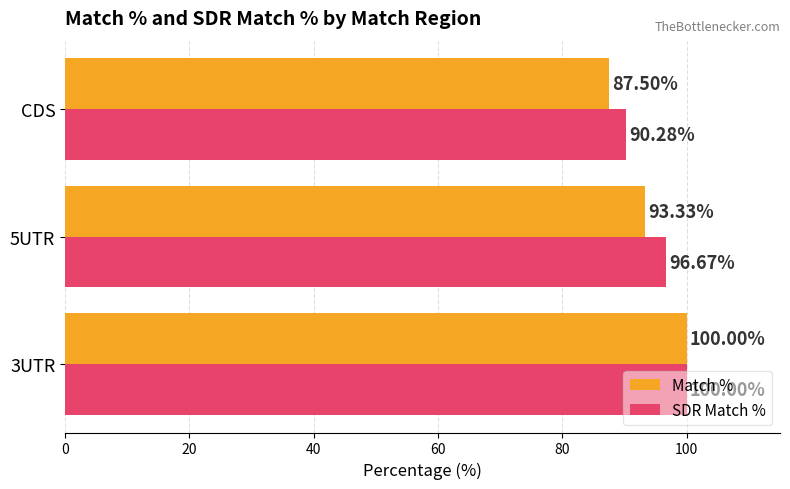

Which category has the lowest value in the SDR Match % series?

CDS